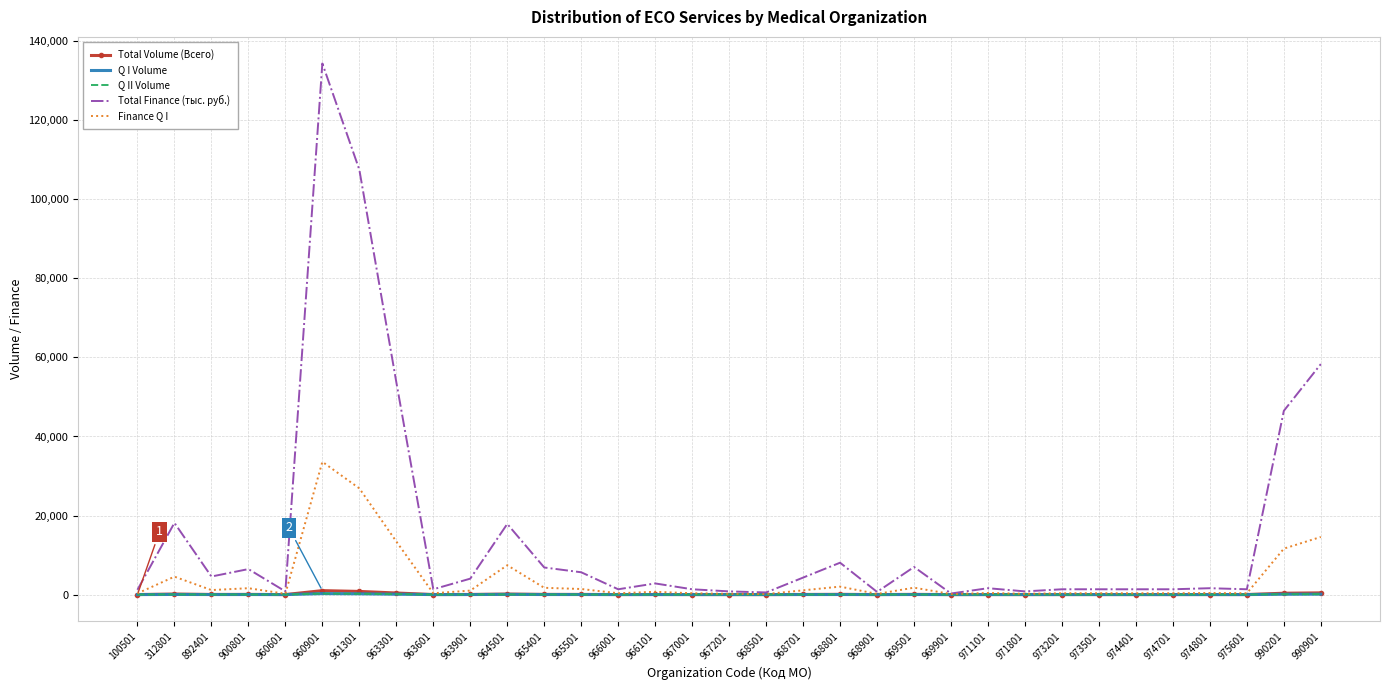

True or false: Total Volume (Всего) has a value of 48.0 at 900801.

True